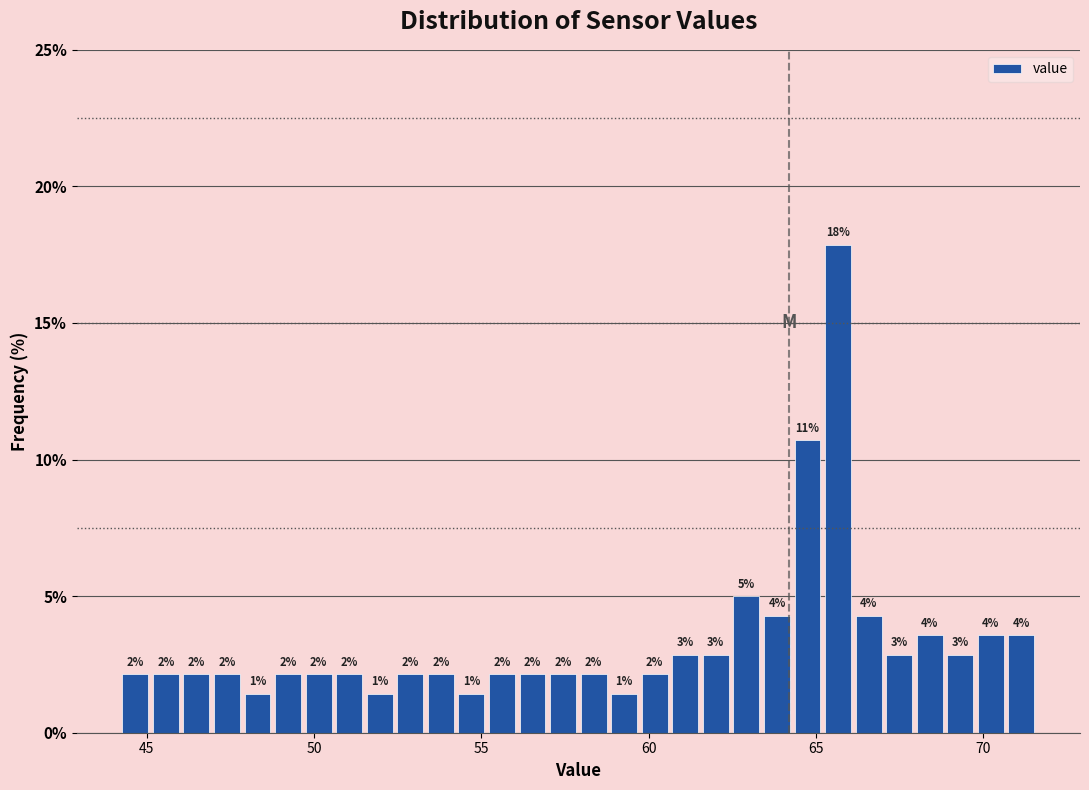

Read against the x-axis, roughly where is the centre of the tallest bar?

65.5